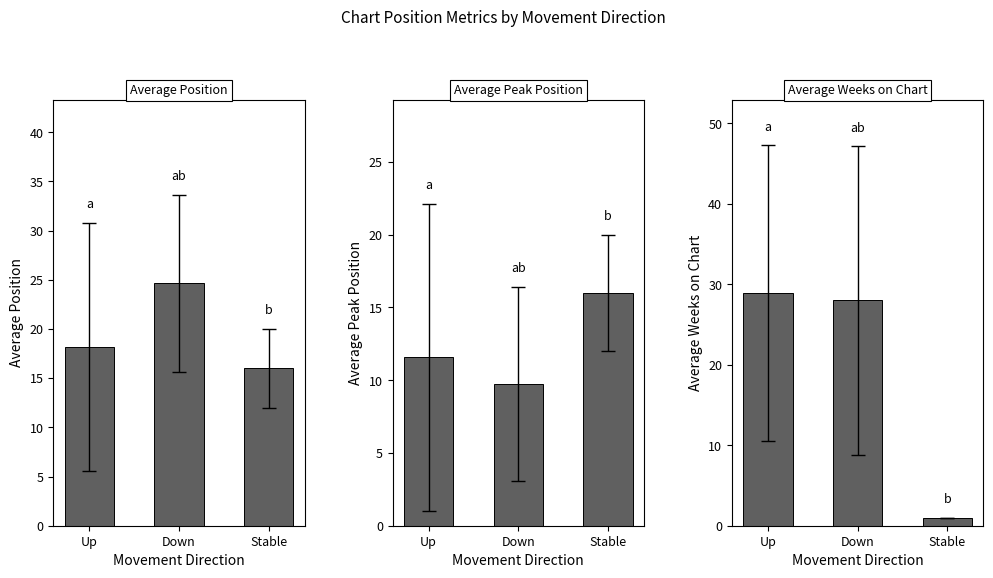

Reading left to right, extract all data points from this chart.

Average Position: Up=18.2	Down=24.7	Stable=16.0
Average Peak Position: Up=11.6	Down=9.7	Stable=16.0
Average Weeks on Chart: Up=28.9	Down=28.0	Stable=1.0